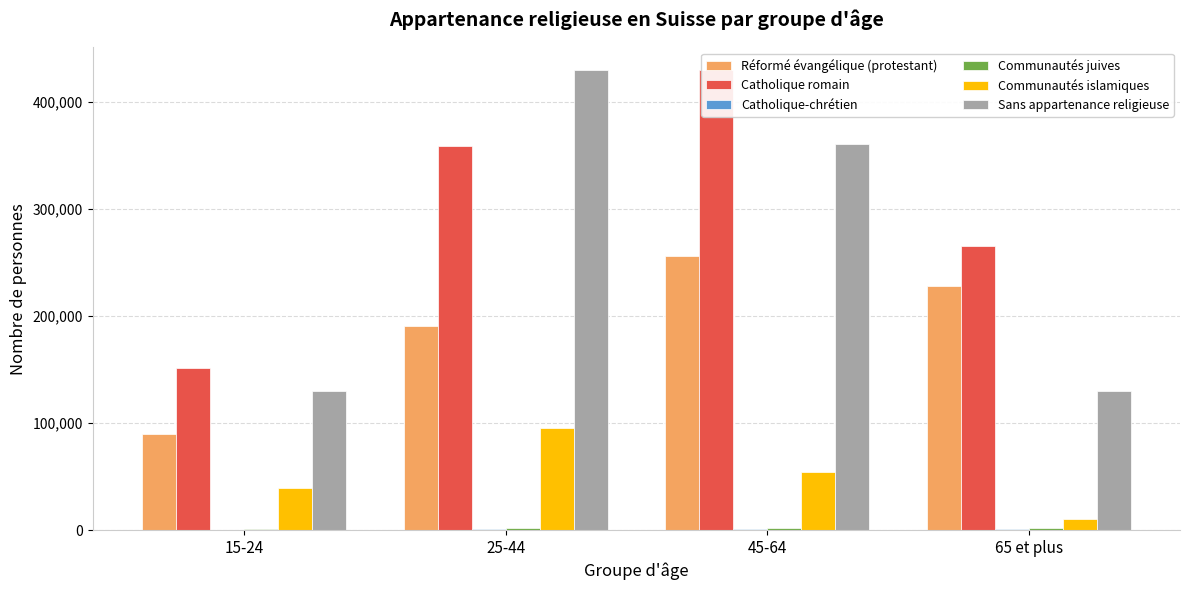

Which category has the lowest value across all series?

15-24